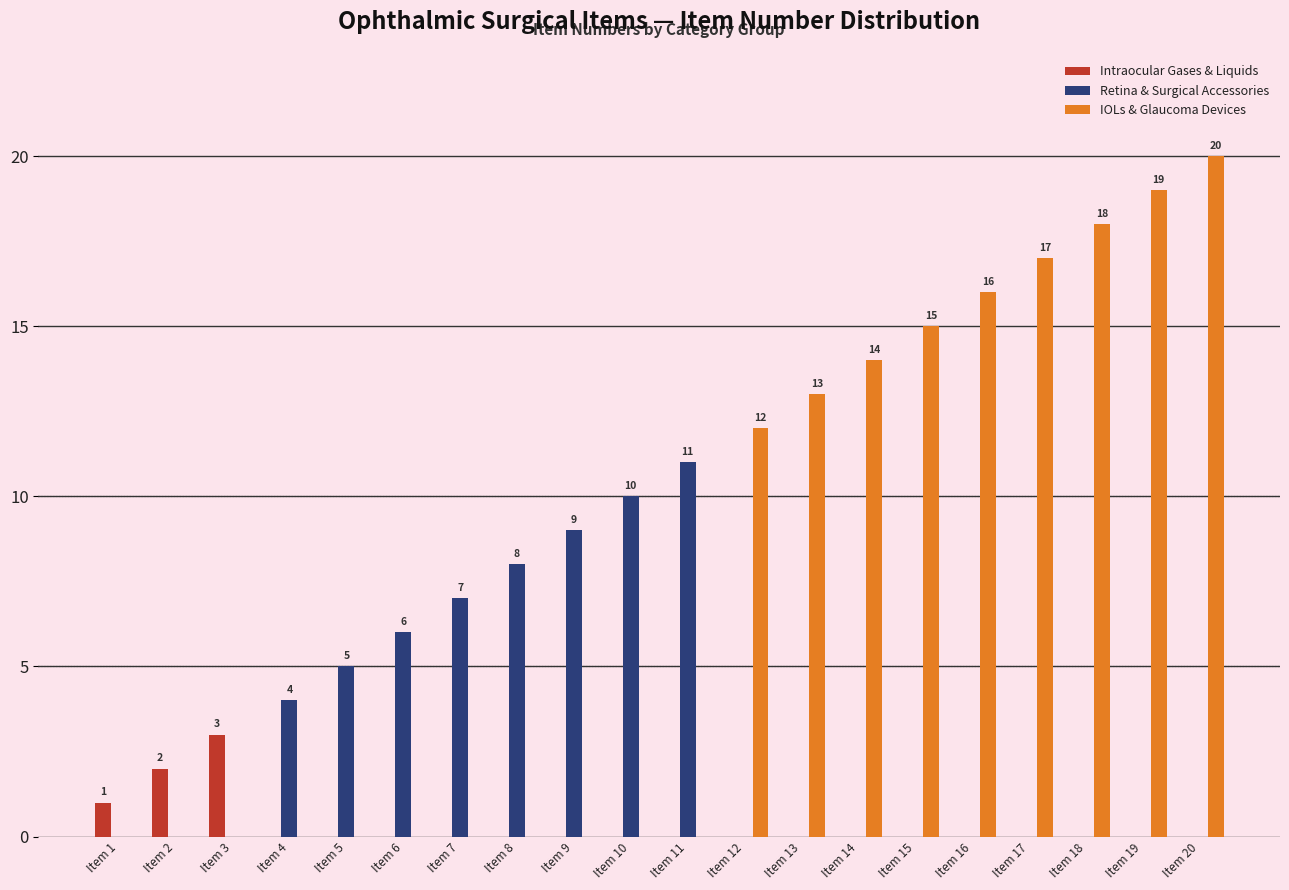

At which category is the sum across all series the highest?

Item 20